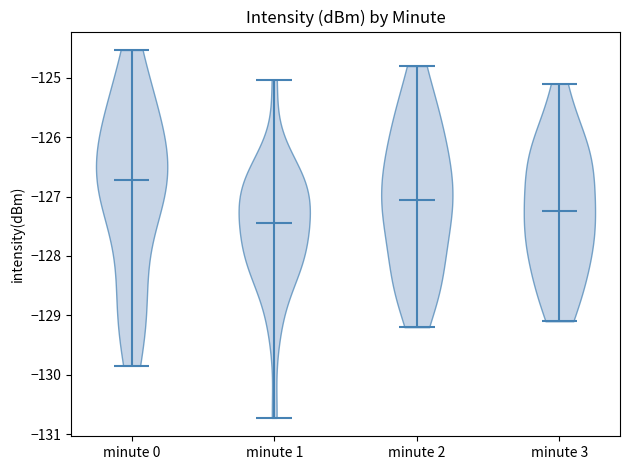

Reading left to right, read every violin against the y-axis: where its median line is, and the lowest and highest points it reaches. The values are not printed on the chart, so give them approximately, as read against the axis.

minute 0: median line -126.7, lowest point -129.9, highest point -124.5
minute 1: median line -127.4, lowest point -130.7, highest point -125.0
minute 2: median line -127.0, lowest point -129.2, highest point -124.8
minute 3: median line -127.2, lowest point -129.1, highest point -125.1